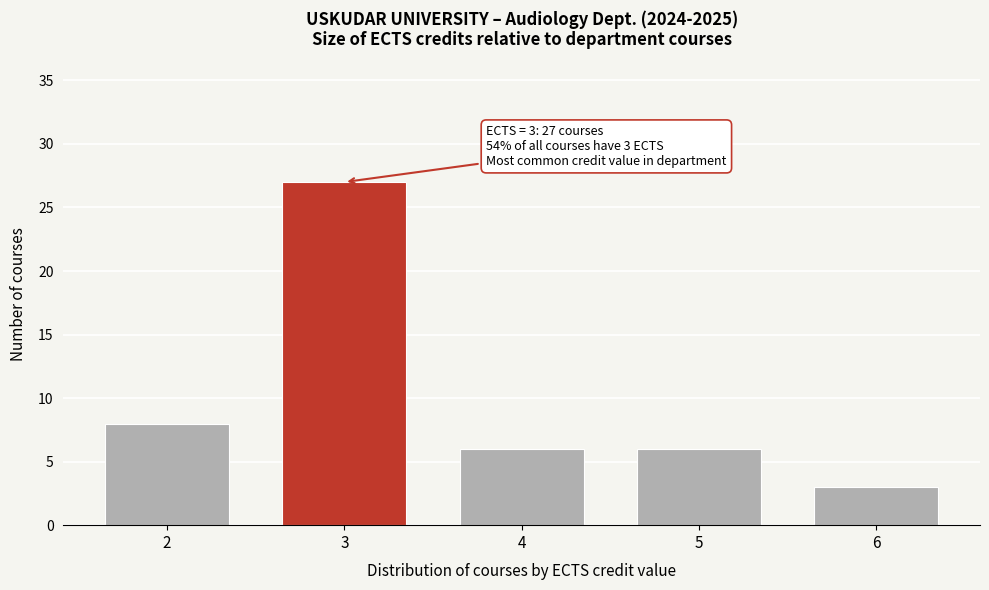

Reading left to right, transcribe all the data shown in this chart.

8	27	6	6	3